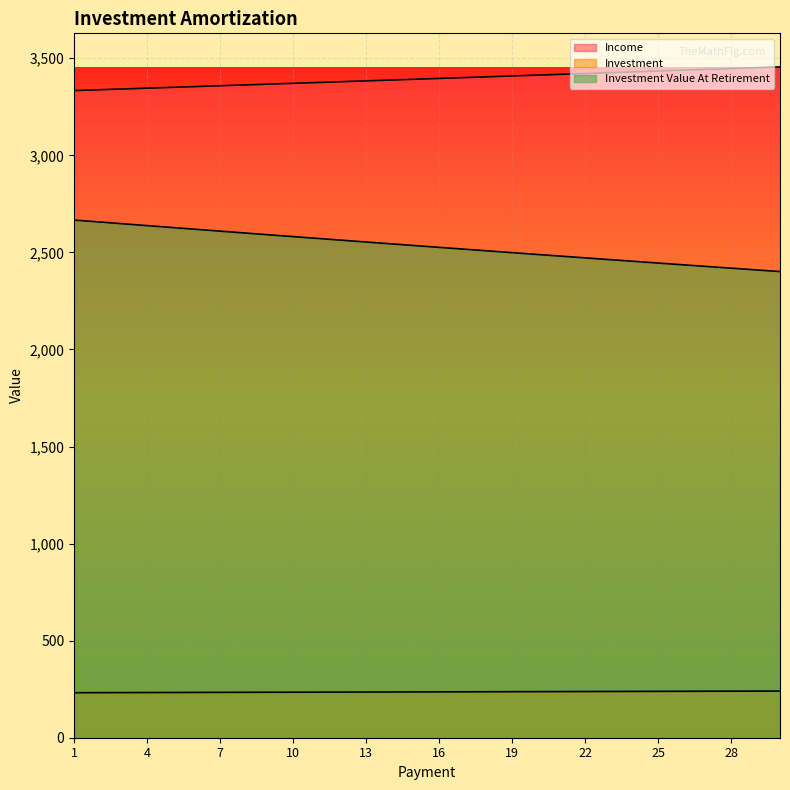

True or false: Income and Investment Value At Retirement intersect in this chart.

False